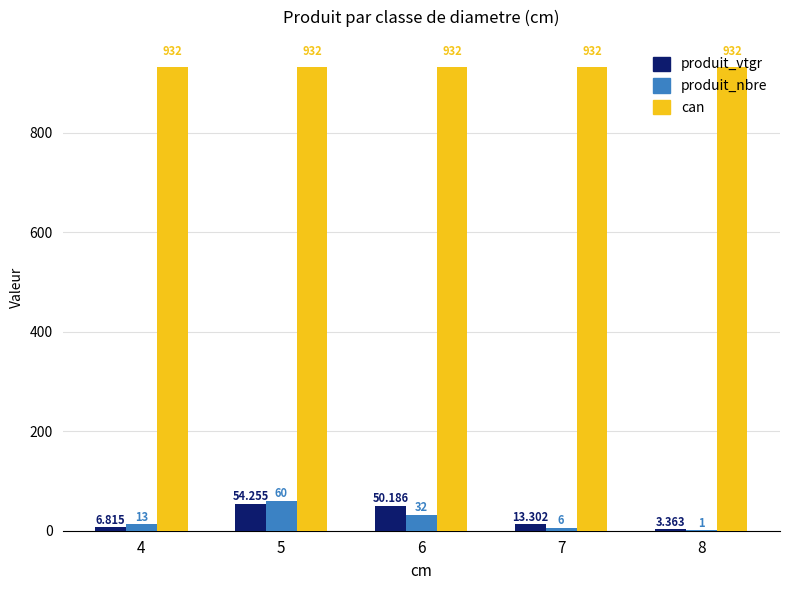

Is the value of produit_nbre at 8 greater than the value of produit_vtgr at 5?

No